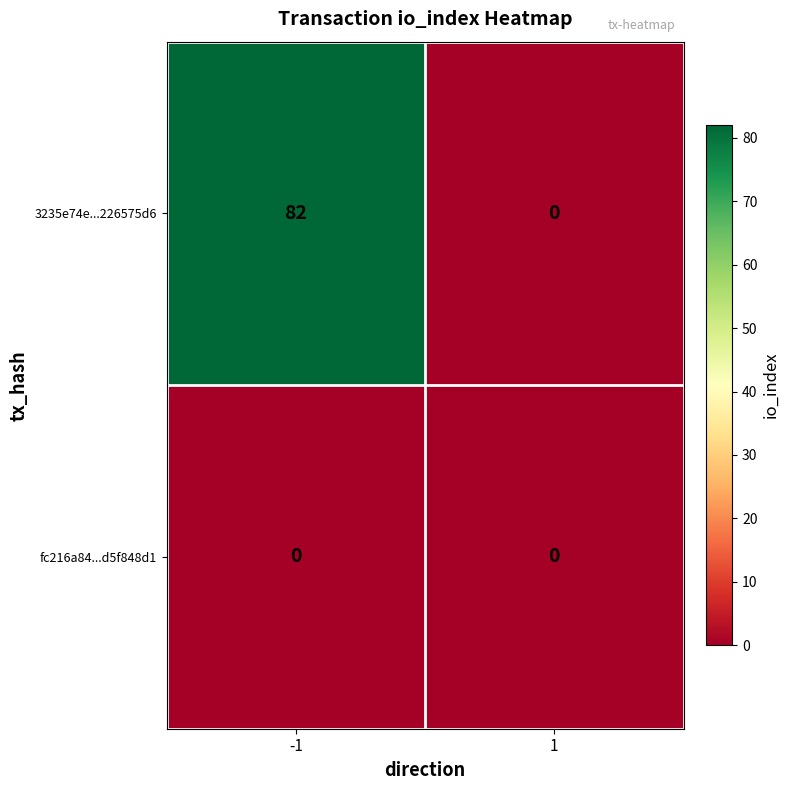

Rank the series by their average value, from highest to lowest.

3235e74e...226575d6, fc216a84...d5f848d1